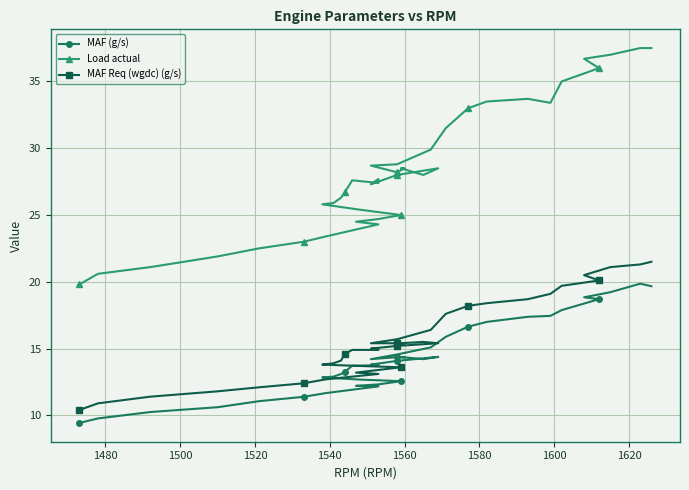

What is the greatest value displayed?

37.5